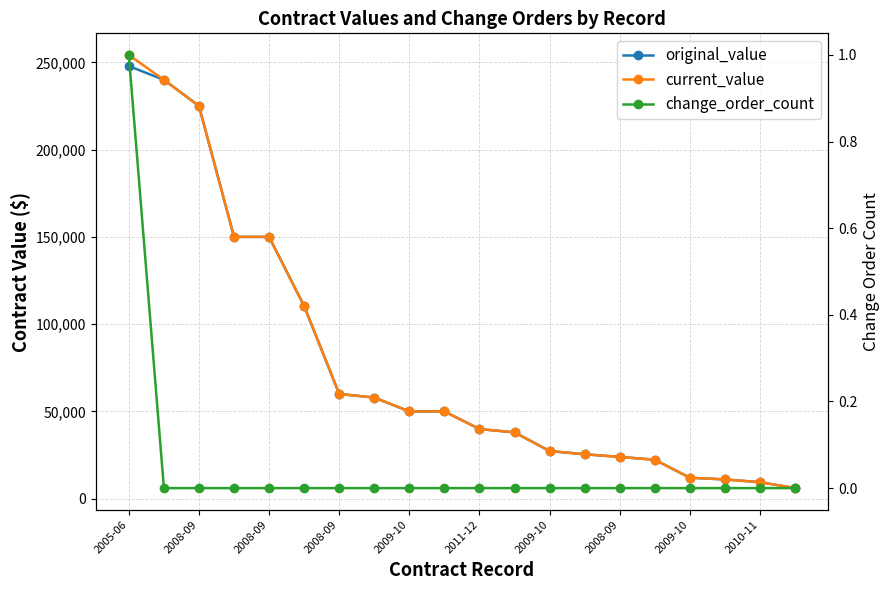

What are all the series names shown in the legend?

original_value, current_value, change_order_count